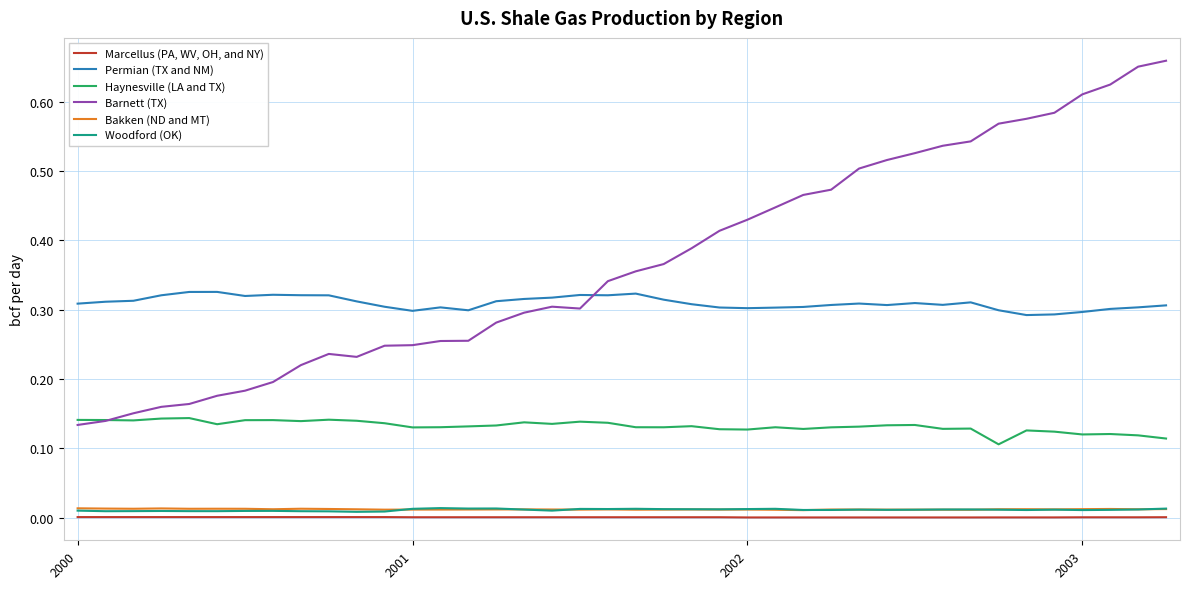

What are all the series names shown in the legend?

Marcellus (PA, WV, OH, and NY), Permian (TX and NM), Haynesville (LA and TX), Barnett (TX), Bakken (ND and MT), Woodford (OK)